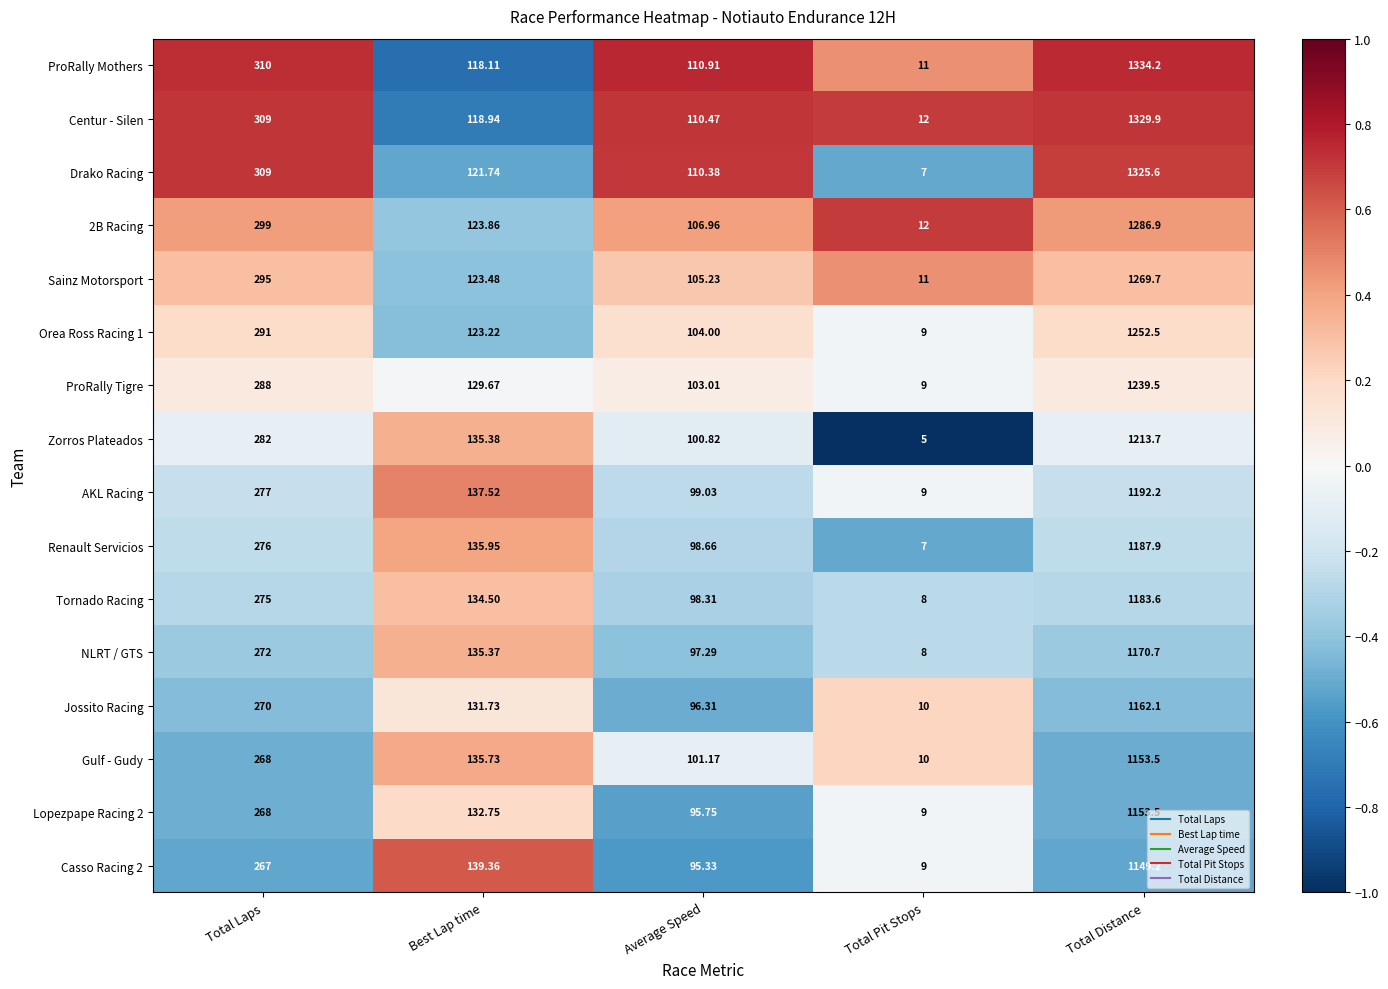

Which series has the largest total across all categories?

ProRally Mothers